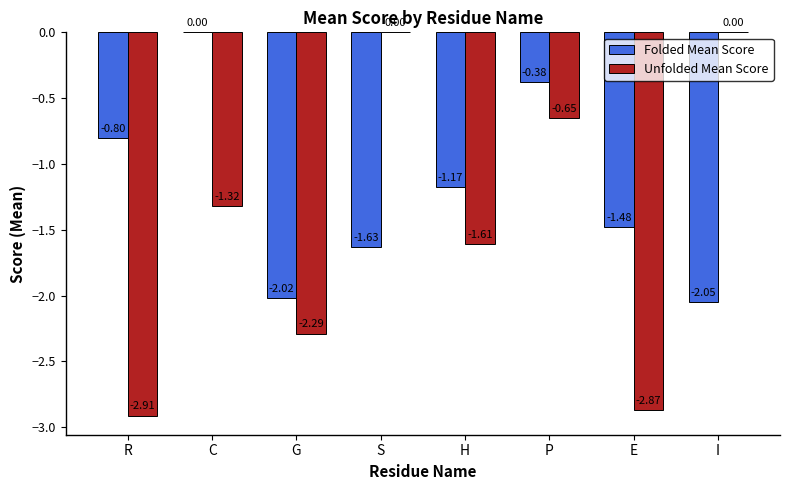

How many groups of bars are there?

8